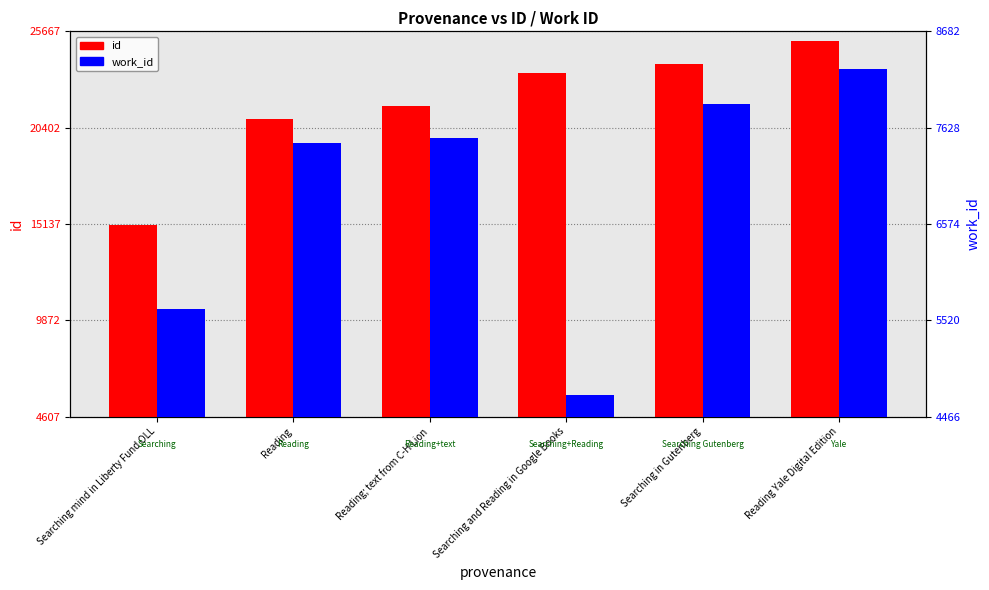

Reading right to left, transcribe all the data shown in this chart.

id: Reading Yale Digital Edition=25164	Searching in Gutenberg=23869	Searching and Reading in Google Books=23389	Reading; text from C-H Lion=21574	Reading=20884	Searching mind in Liberty Fund OLL=15076
work_id: Reading Yale Digital Edition=8269	Searching in Gutenberg=7892	Searching and Reading in Google Books=4702	Reading; text from C-H Lion=7520	Reading=7464	Searching mind in Liberty Fund OLL=5640